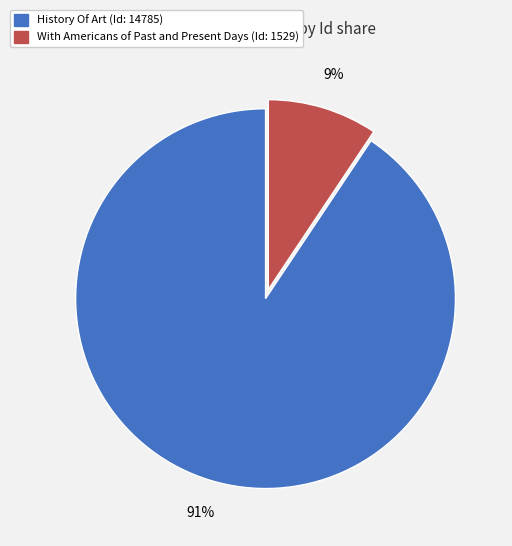

Between With Americans of Past and Present Days and History Of Art, which is larger?

History Of Art